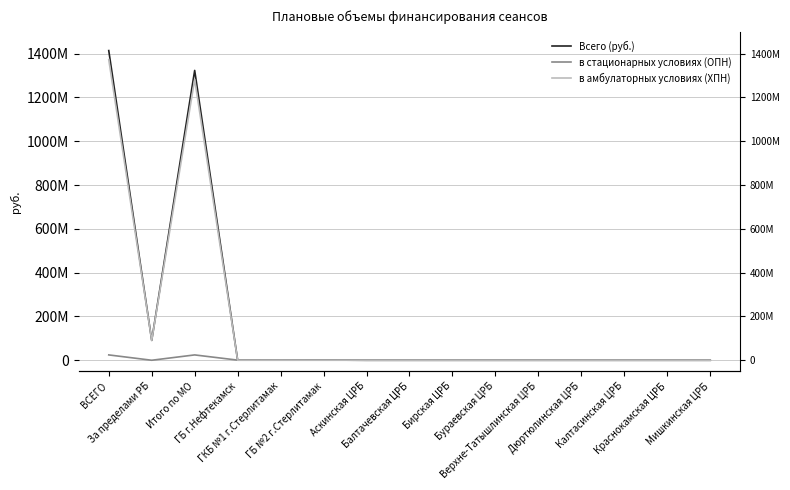

At which label does в амбулаторных условиях (ХПН) reach its minimum?

ГБ г.Нефтекамск